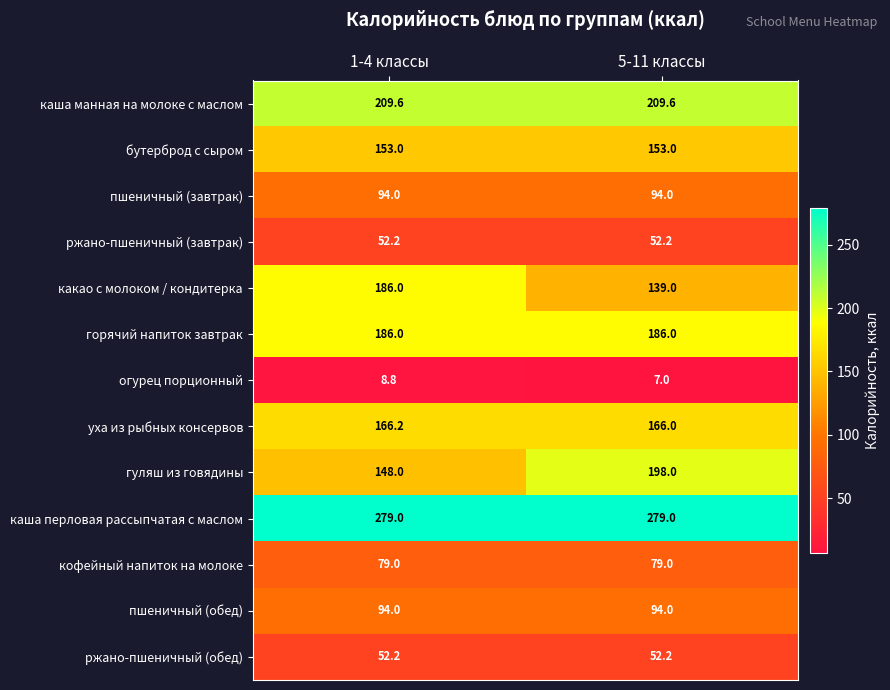

Reading left to right, transcribe all the data shown in this chart.

каша манная на молоке с маслом: 1-4 классы=209.6	5-11 классы=209.6
бутерброд с сыром: 1-4 классы=153.0	5-11 классы=153.0
пшеничный (завтрак): 1-4 классы=94.0	5-11 классы=94.0
ржано-пшеничный (завтрак): 1-4 классы=52.2	5-11 классы=52.2
какао с молоком / кондитерка: 1-4 классы=186.0	5-11 классы=139.0
горячий напиток завтрак: 1-4 классы=186.0	5-11 классы=186.0
огурец порционный: 1-4 классы=8.8	5-11 классы=7.0
уха из рыбных консервов: 1-4 классы=166.2	5-11 классы=166.0
гуляш из говядины: 1-4 классы=148.0	5-11 классы=198.0
каша перловая рассыпчатая с маслом: 1-4 классы=279.0	5-11 классы=279.0
кофейный напиток на молоке: 1-4 классы=79.0	5-11 классы=79.0
пшеничный (обед): 1-4 классы=94.0	5-11 классы=94.0
ржано-пшеничный (обед): 1-4 классы=52.2	5-11 классы=52.2